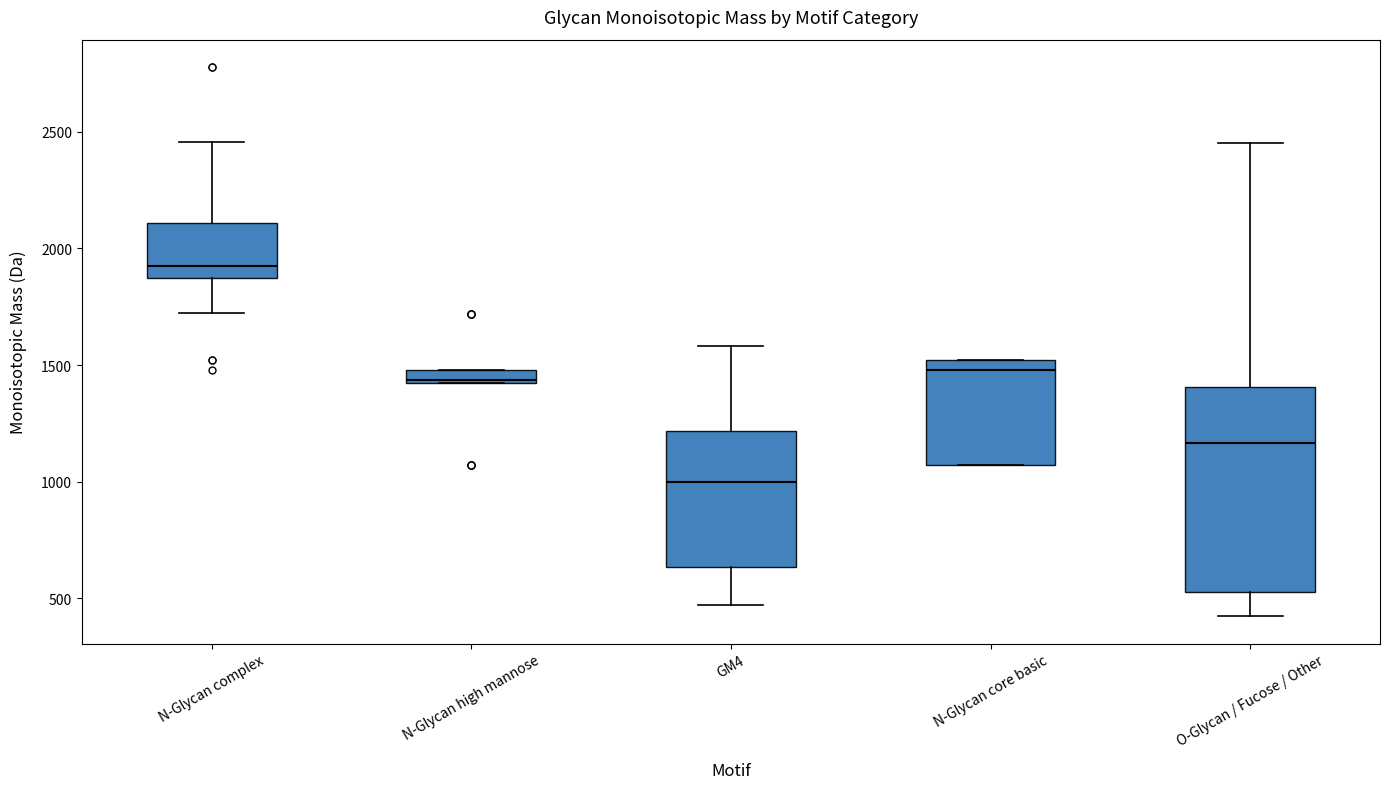

Where is the lower edge of the box for N-Glycan core basic on the y-axis? The values are not printed on the chart, so give them approximately, as read against the axis.

1050